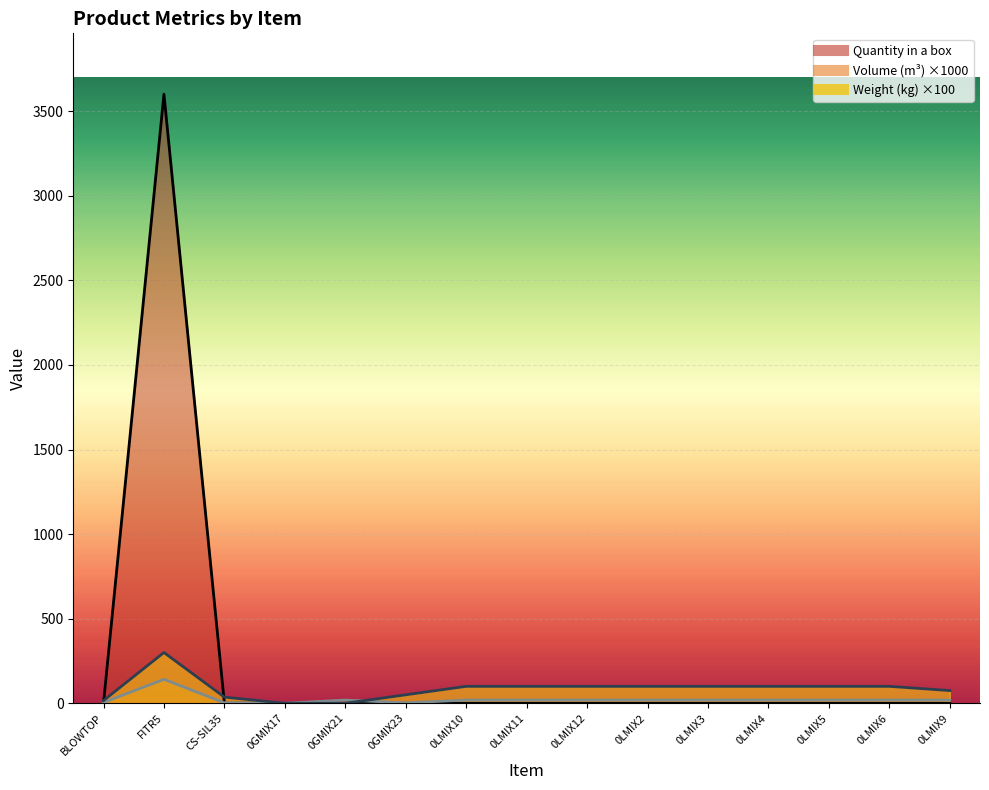

How many lines are shown in the chart?

3